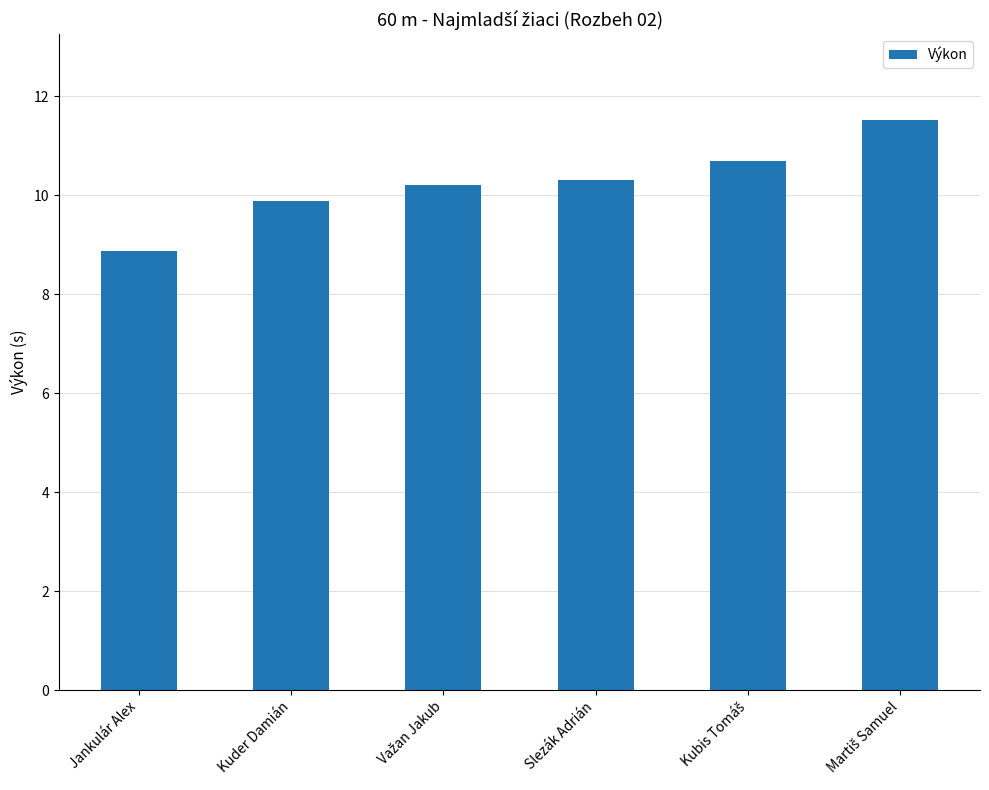

What is the smallest value displayed?

8.9